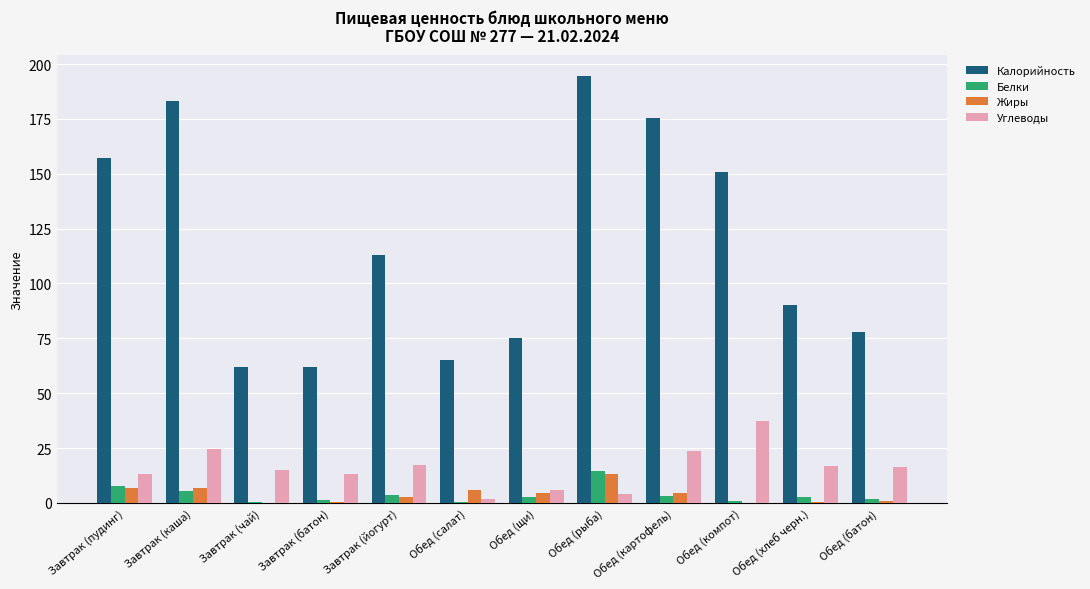

Which series has the largest total across all categories?

Калорийность